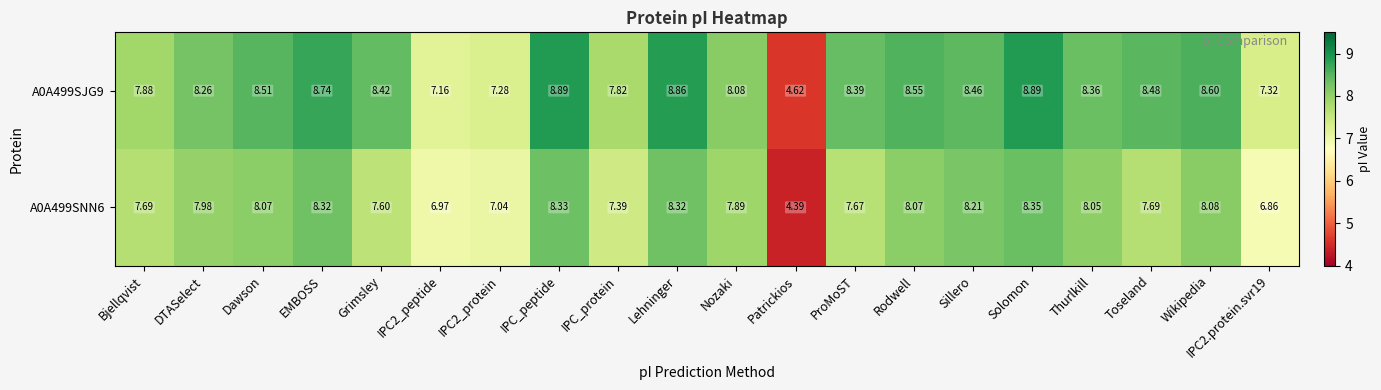

At which category is the sum across all series the highest?

Solomon